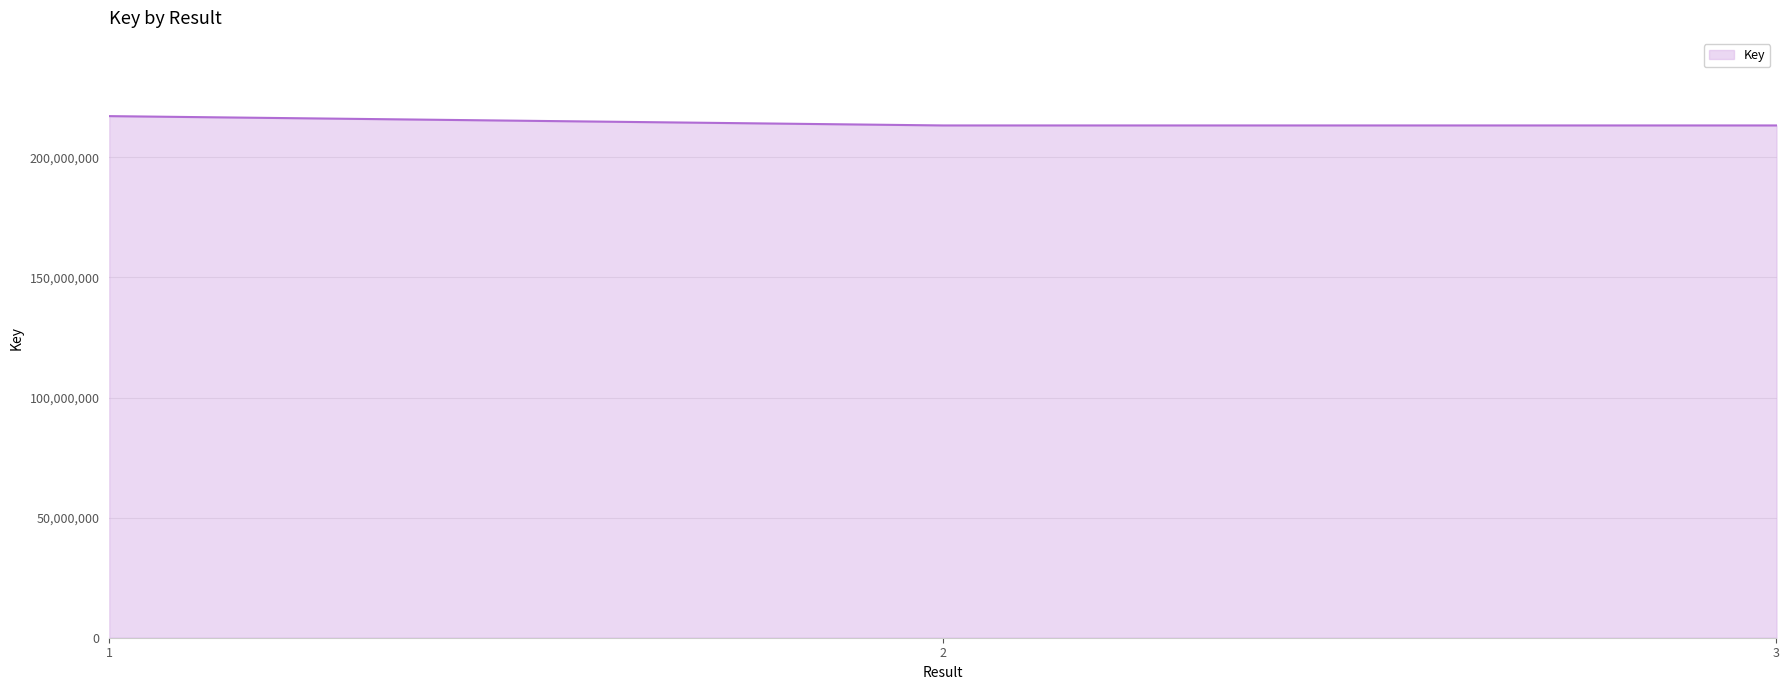

At which category does the chart reach its peak across all series?

1